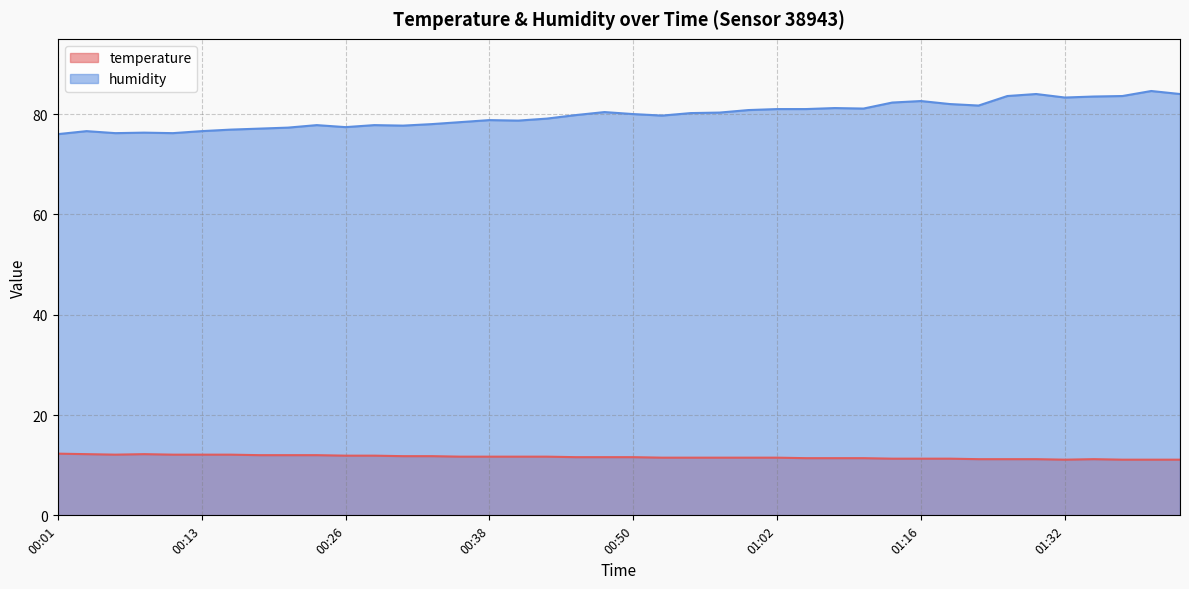

In temperature, how many points are lower than both neighbors (excluding endpoints)?

2